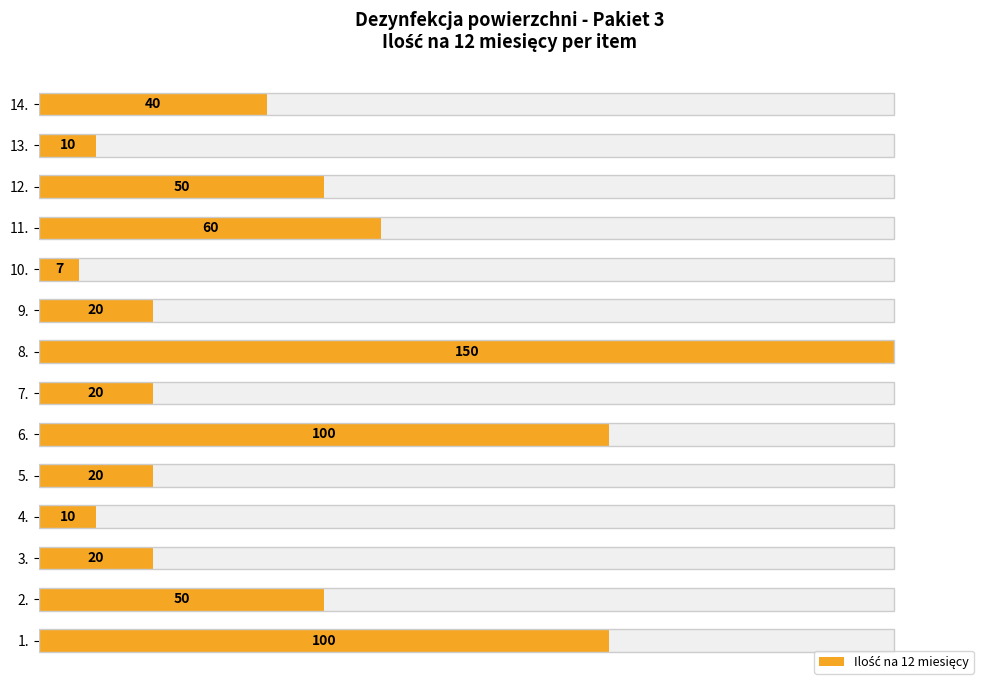

How many data points are less than 26?

7